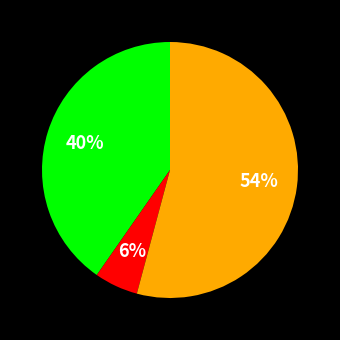

To the nearest percent, what is the average slice percentage?

33%